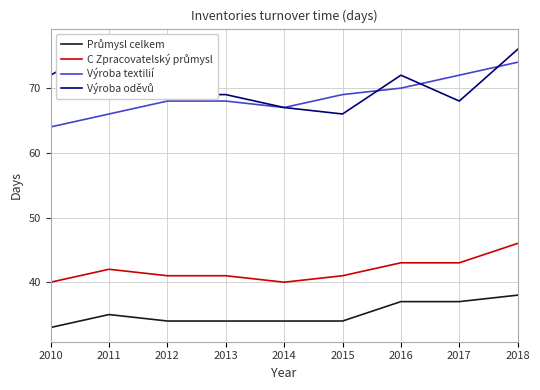

Reading left to right, extract all data points from this chart.

Průmysl celkem: 2010=33	2011=35	2012=34	2013=34	2014=34	2015=34	2016=37	2017=37	2018=38
C Zpracovatelský průmysl: 2010=40	2011=42	2012=41	2013=41	2014=40	2015=41	2016=43	2017=43	2018=46
Výroba textilií: 2010=64	2011=66	2012=68	2013=68	2014=67	2015=69	2016=70	2017=72	2018=74
Výroba oděvů: 2010=72	2011=77	2012=69	2013=69	2014=67	2015=66	2016=72	2017=68	2018=76